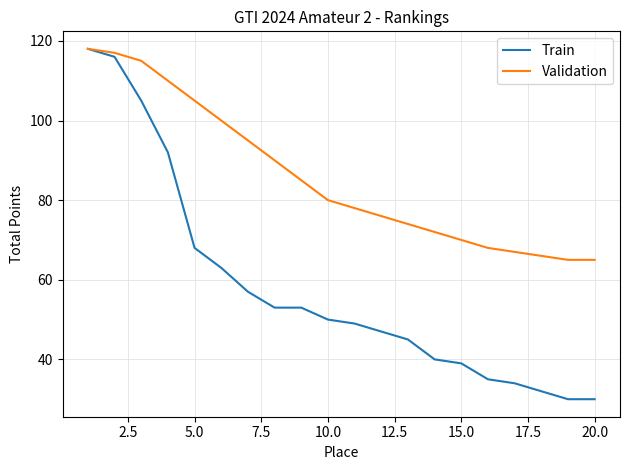

How many series are shown in this chart?

2